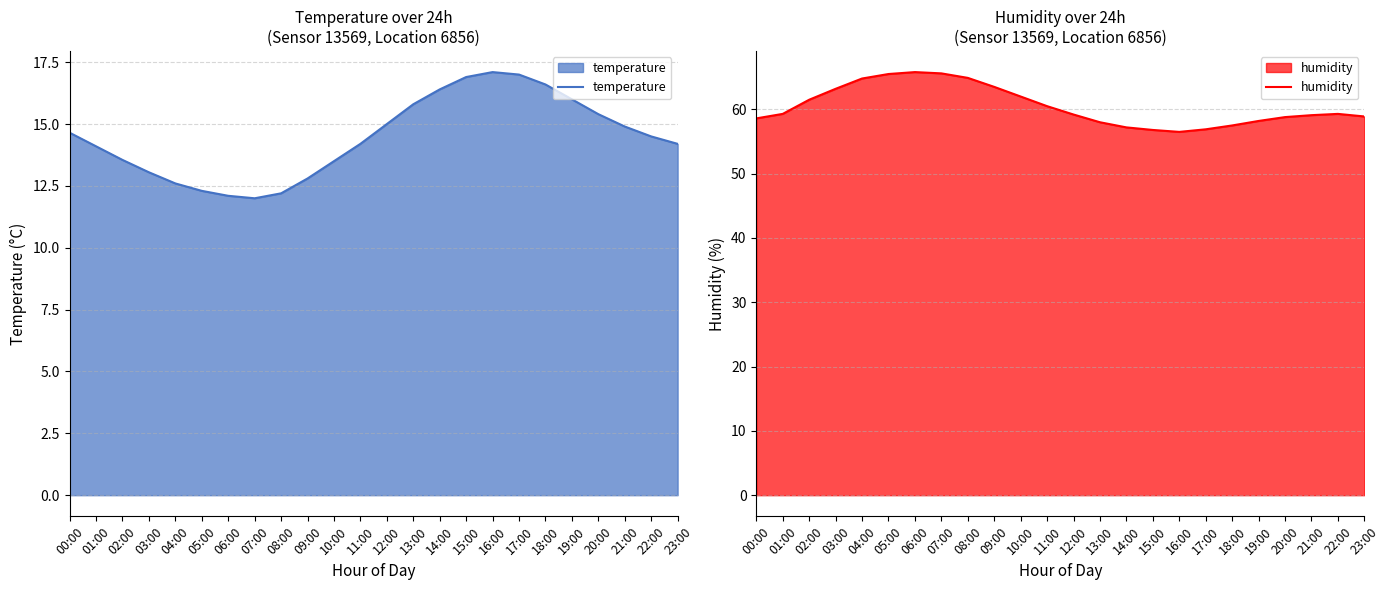

How many values in the temperature series are below 14?

9